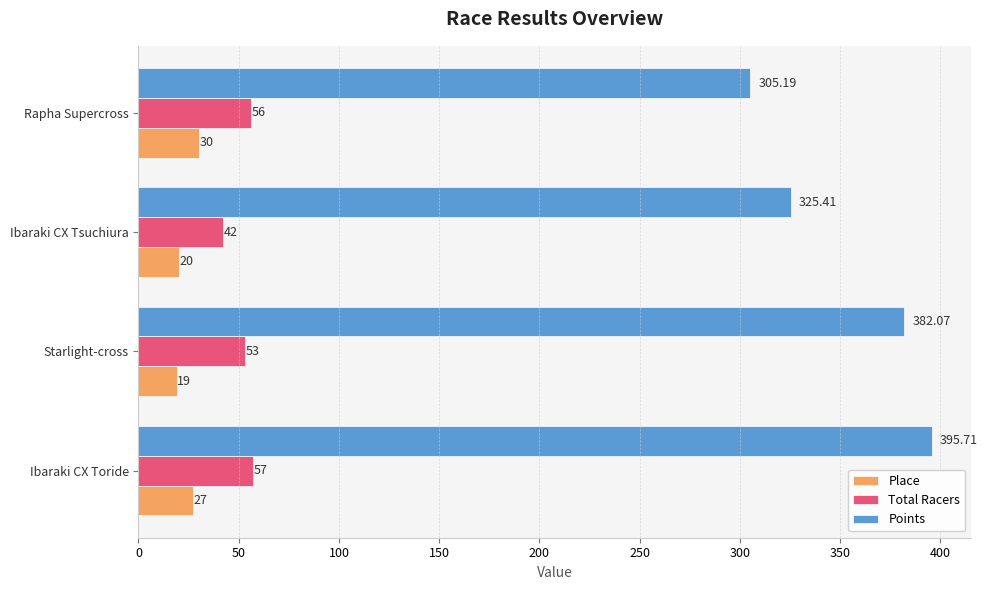

What is the average value of the Points series?

352.1